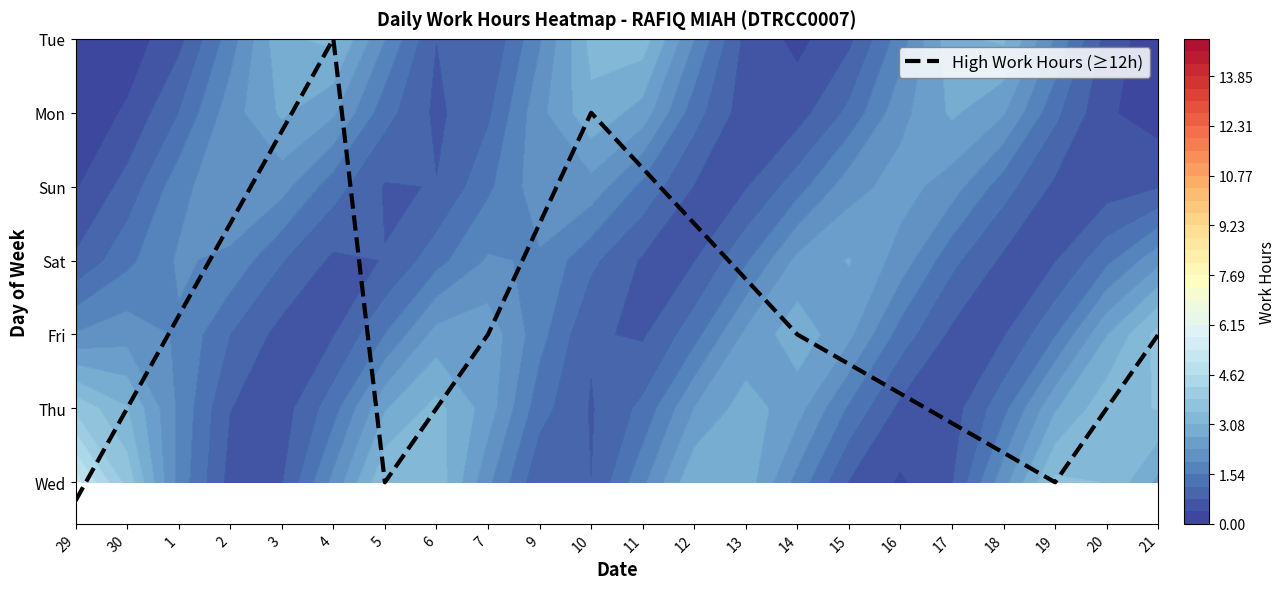

Reading left to right, extract all data points from this chart.

29=-0.2	30=1.0	1=2.2	2=3.5	3=4.8	4=6.0	5=0.0	6=1.0	7=2.0	9=3.5	10=5.0	11=4.2	12=3.5	13=2.8	14=2.0	15=1.6	16=1.2	17=0.8	18=0.4	19=0.0	20=1.0	21=2.0